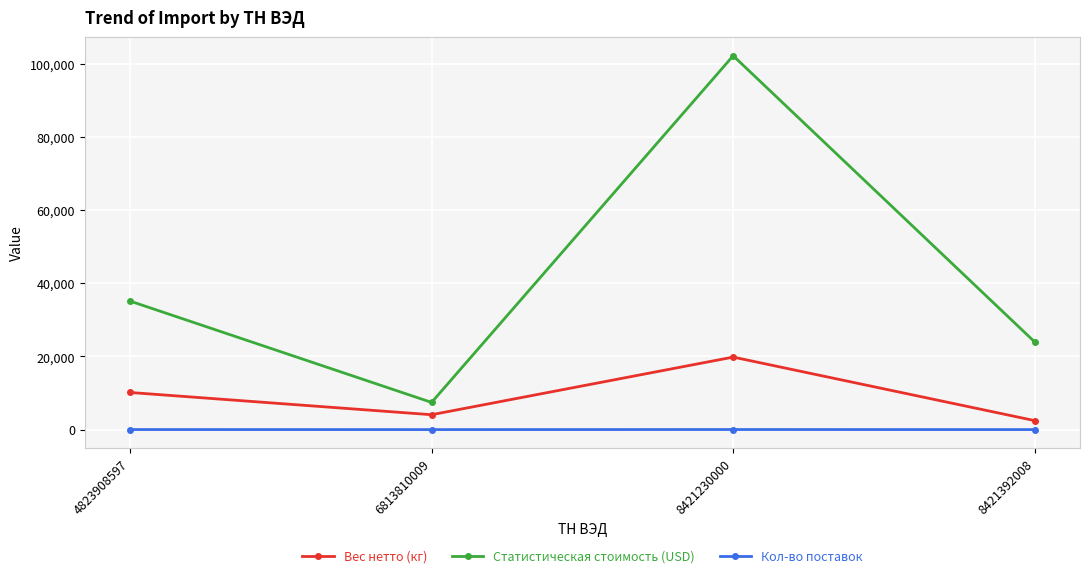

What is the sum of all Статистическая стоимость (USD) values?

168739.4